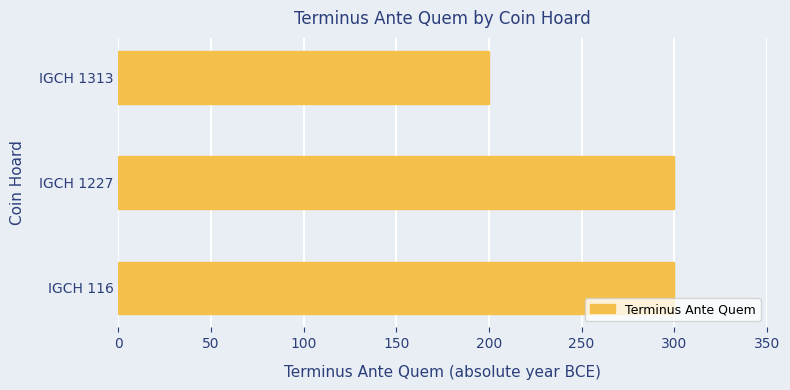

What is the minimum value shown in the chart?

200